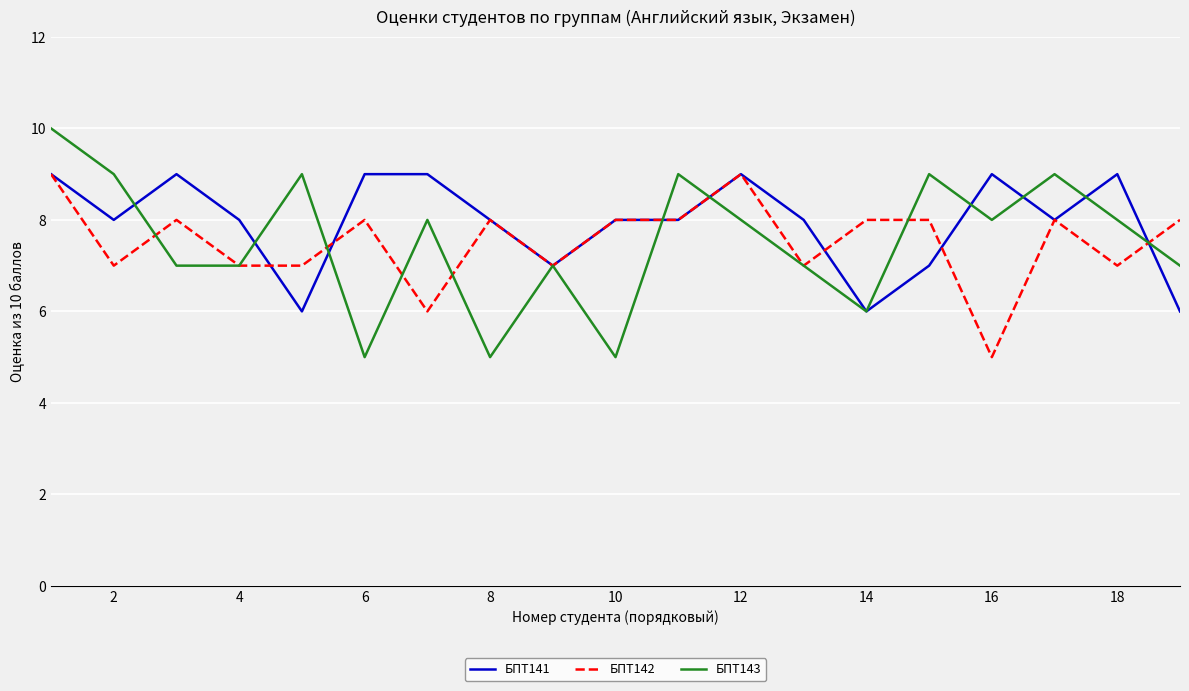

What is the smallest value displayed?

5